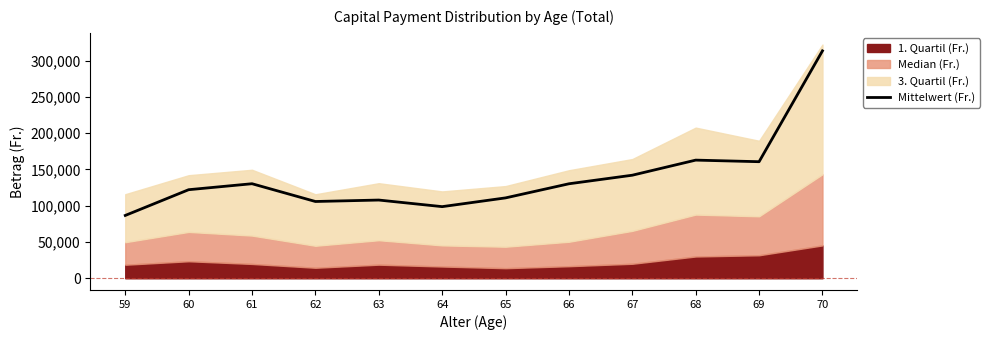

What is the change in value from 66 to 67?

+11813.7